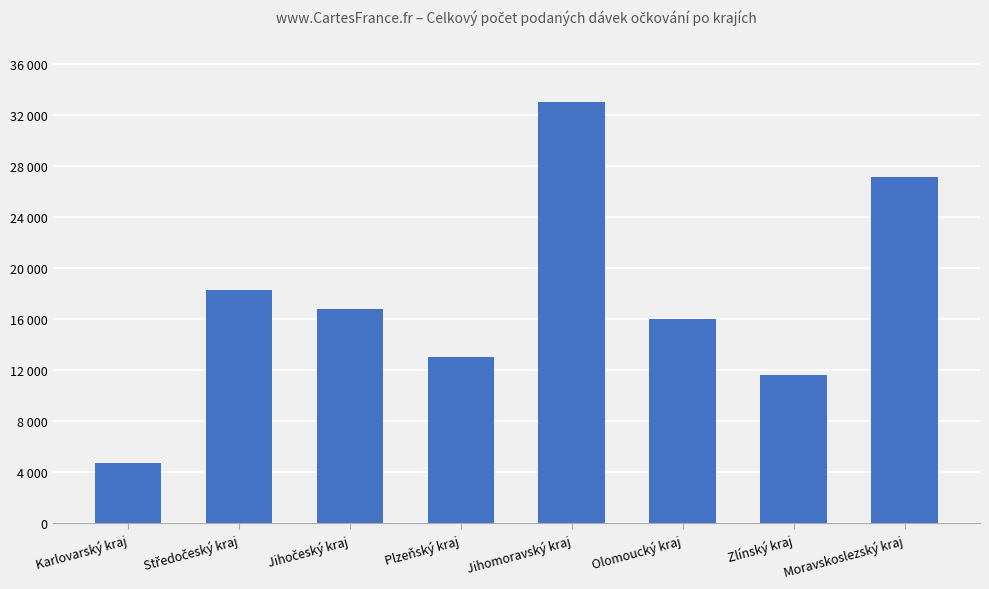

List the labels in order of value, smallest first.

Karlovarský kraj, Zlínský kraj, Plzeňský kraj, Olomoucký kraj, Jihočeský kraj, Středočeský kraj, Moravskoslezský kraj, Jihomoravský kraj